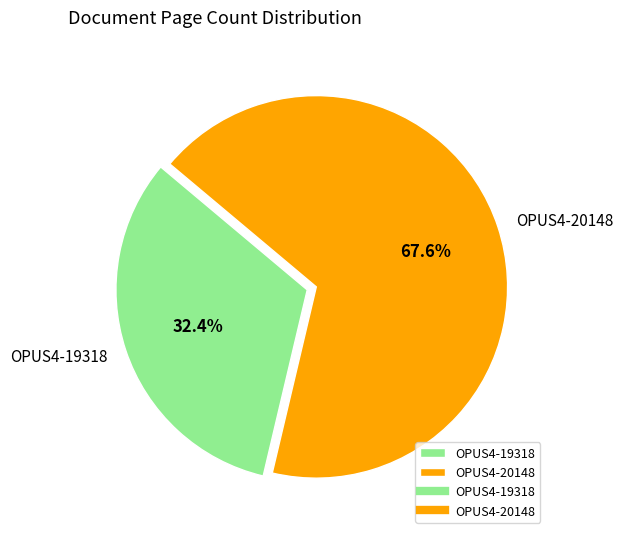

Which slice represents more than half of the pie?

OPUS4-20148